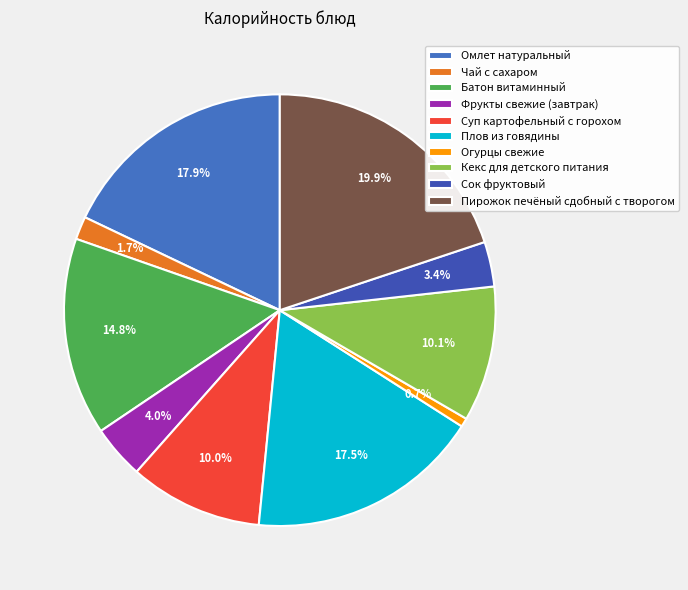

Which slice is the smallest?

Огурцы свежие